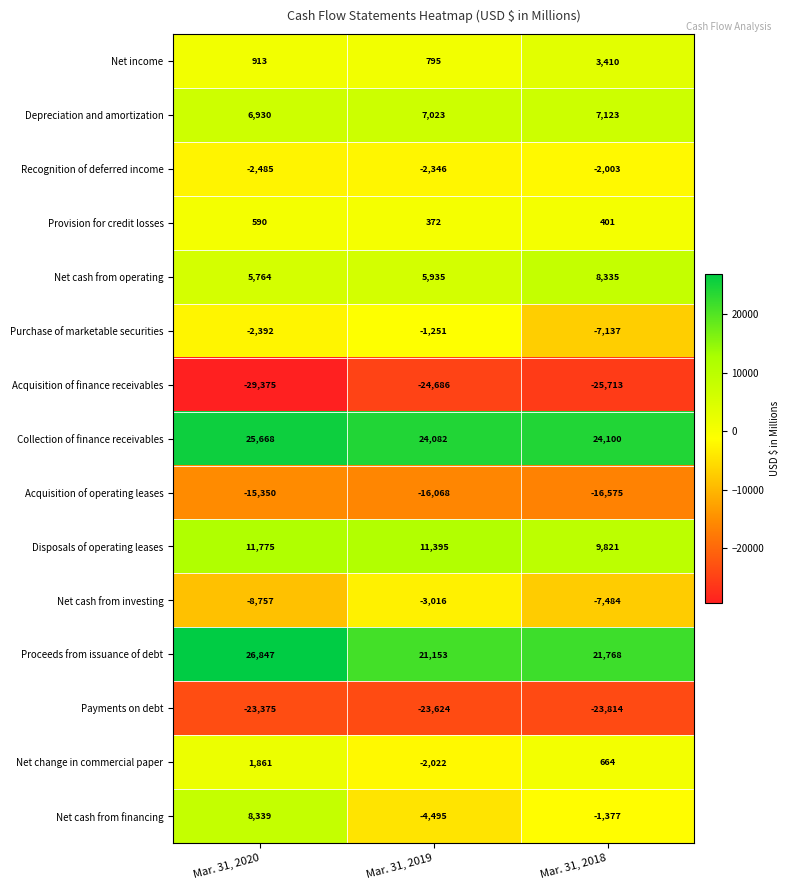

True or false: Net income has a value of 795 at Mar. 31, 2019.

True